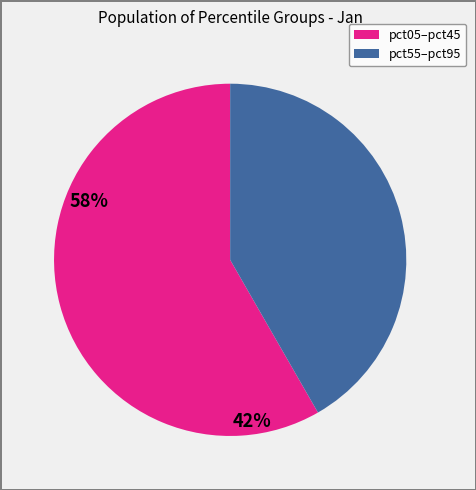

Is there a majority slice in this chart?

Yes